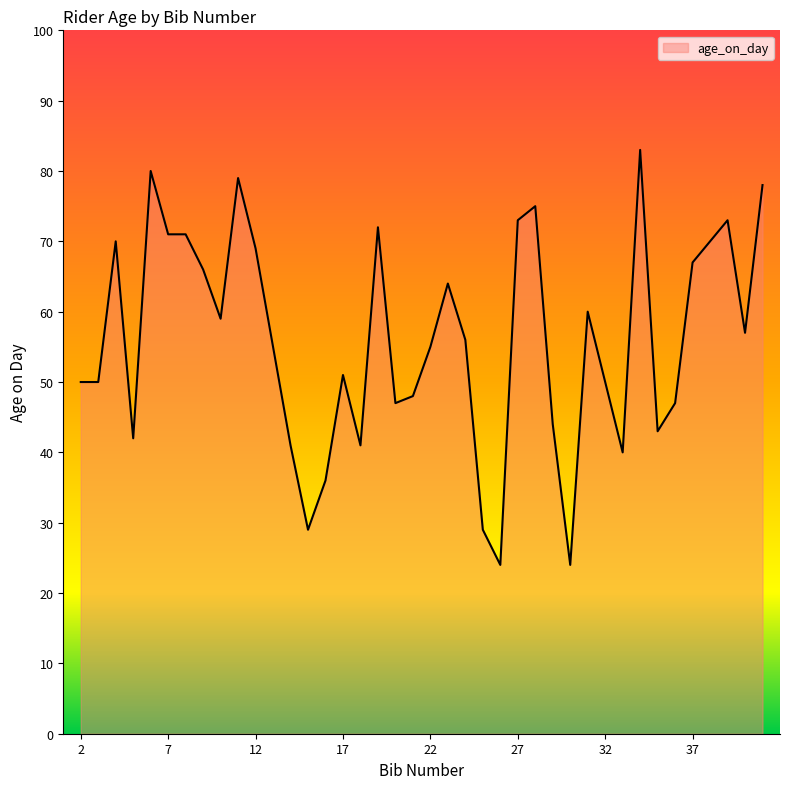

How many lines are shown in the chart?

1